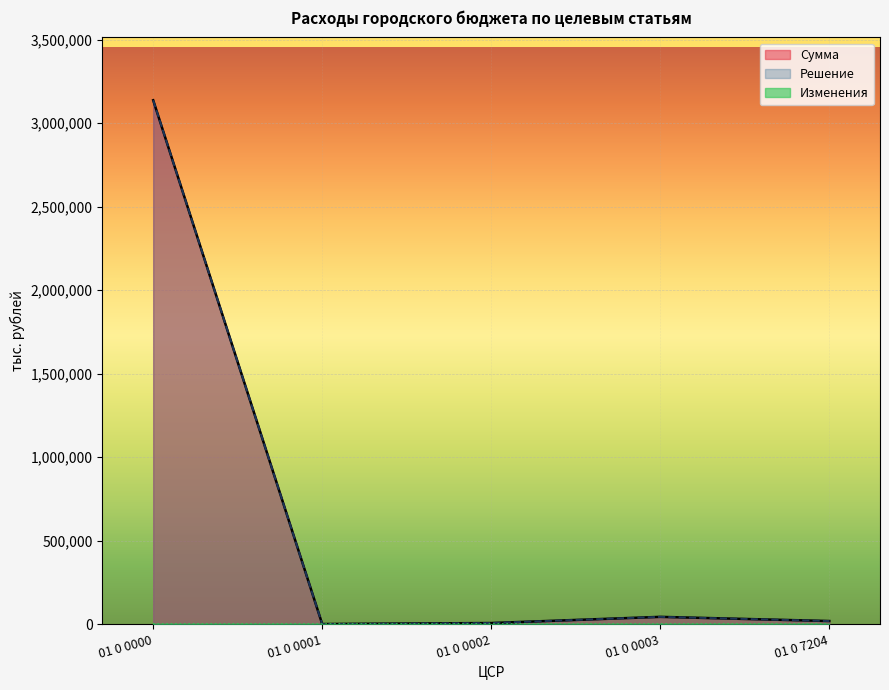

How many lines are shown in the chart?

3